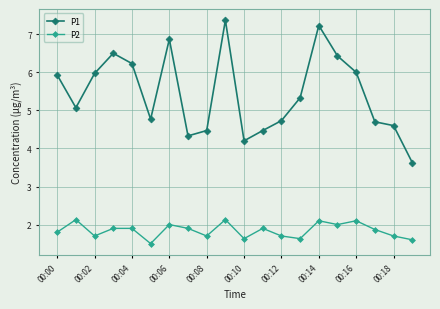

Rank the series by their average value, from lowest to highest.

P2, P1